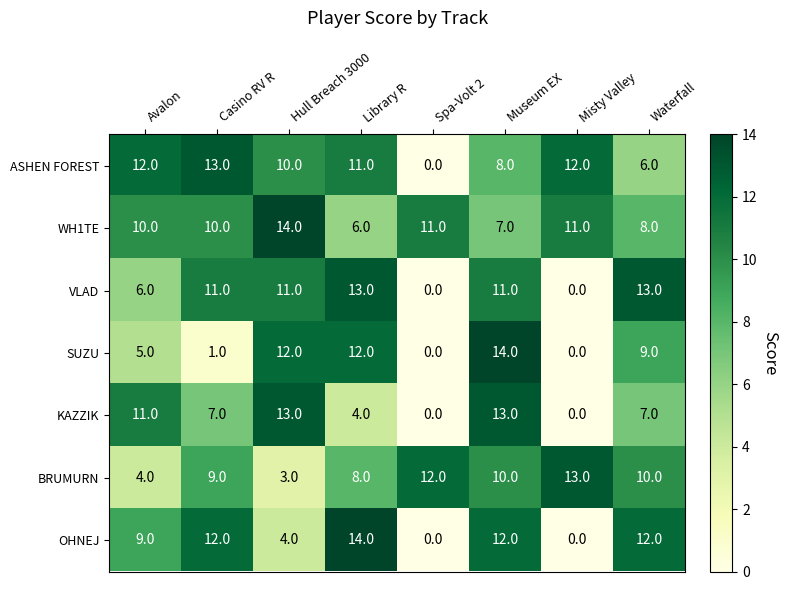

At which category is the sum across all series the highest?

Museum EX